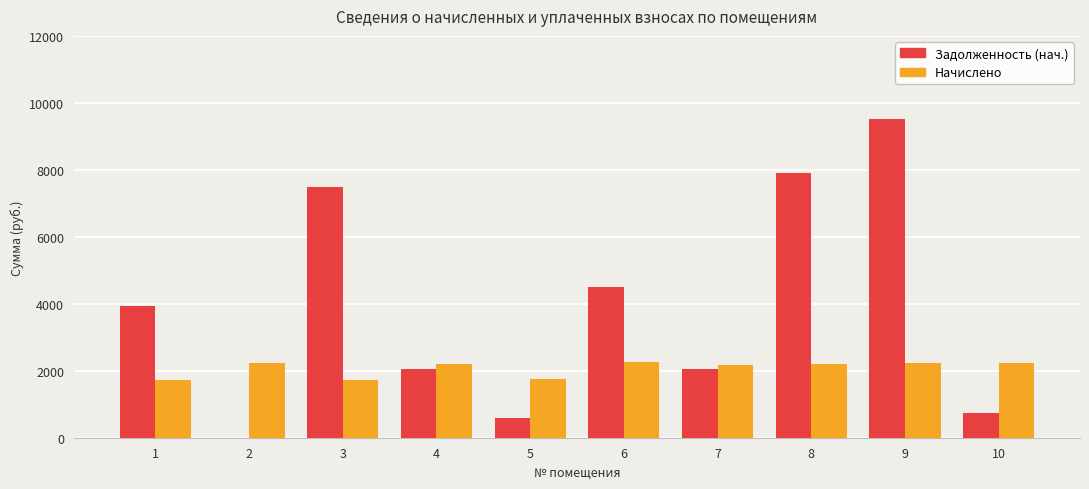

The value of Задолженность (нач.) at 1 is 7094.6. True or false?

False